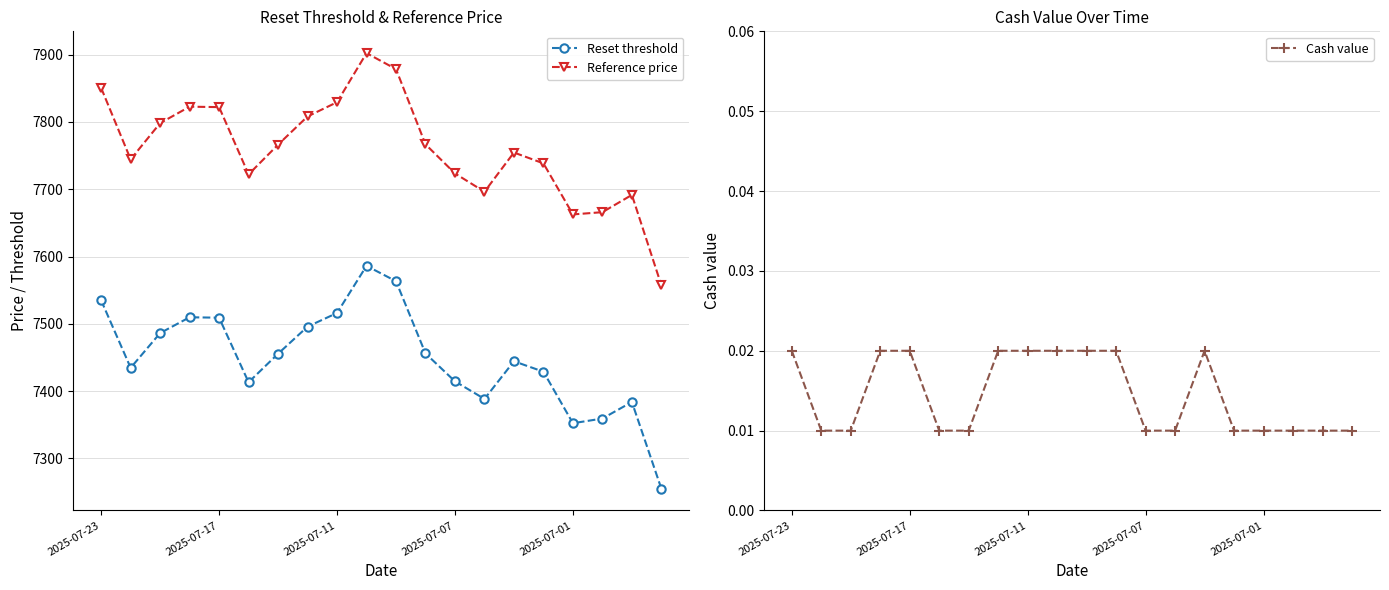

What is the label of the 8th point from the left?

7